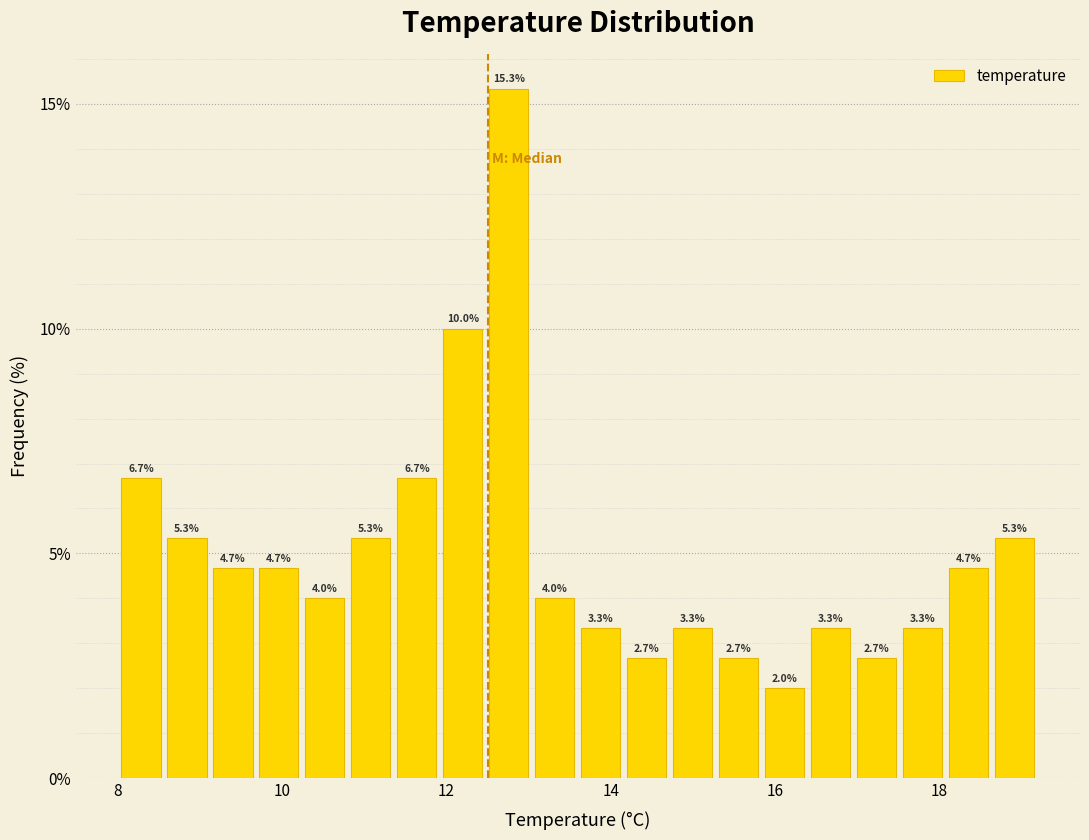

Around what value on the x-axis is the tallest bar? Give the approximate position of its centre, as read against the axis.

12.8